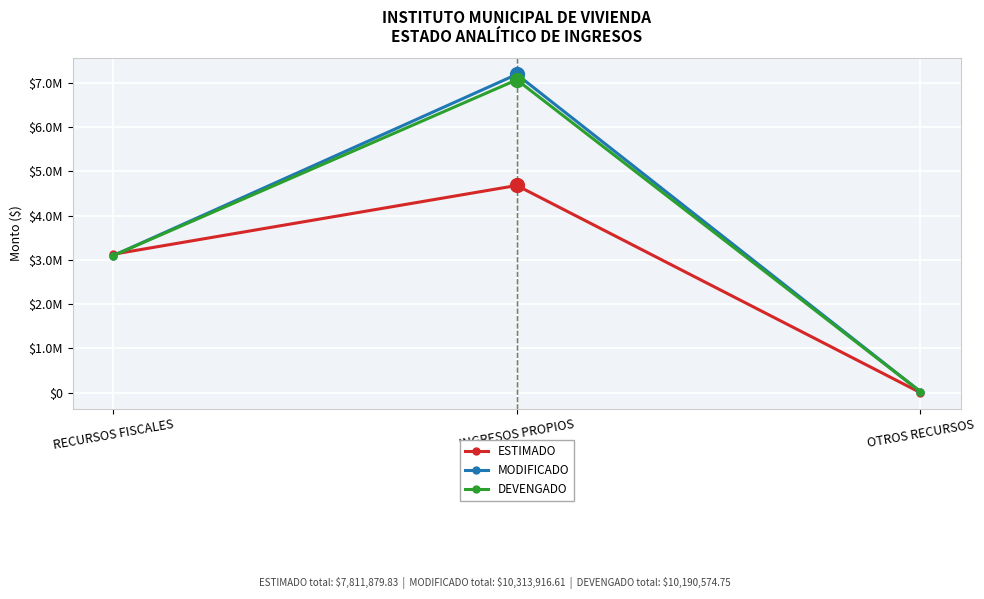

Between OTROS RECURSOS and INGRESOS PROPIOS, which is larger?

INGRESOS PROPIOS